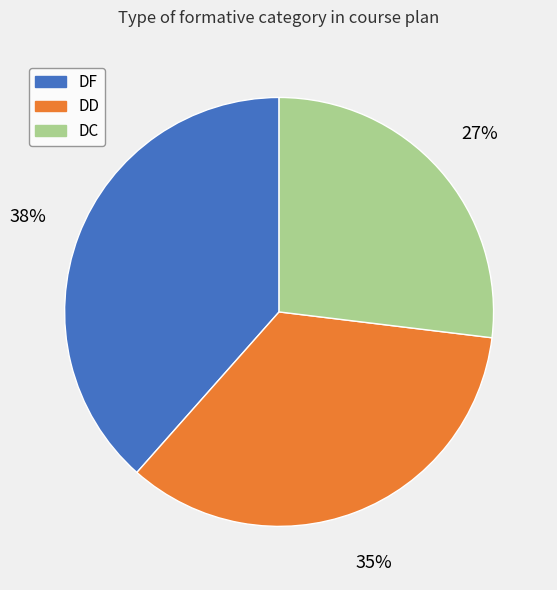

Is it true that DF is 24% of the pie?

False